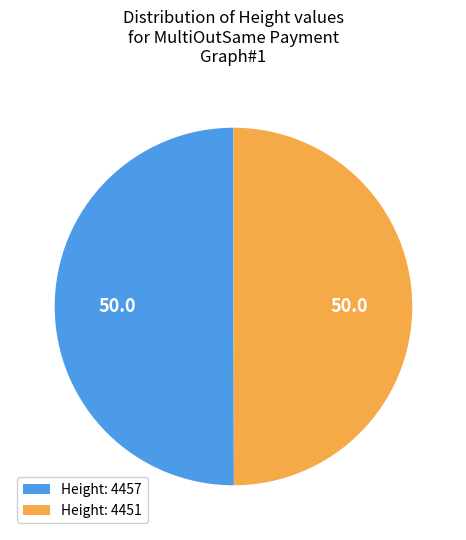

Do Height: 4451 and Height: 4457 together represent more than half of the pie?

Yes